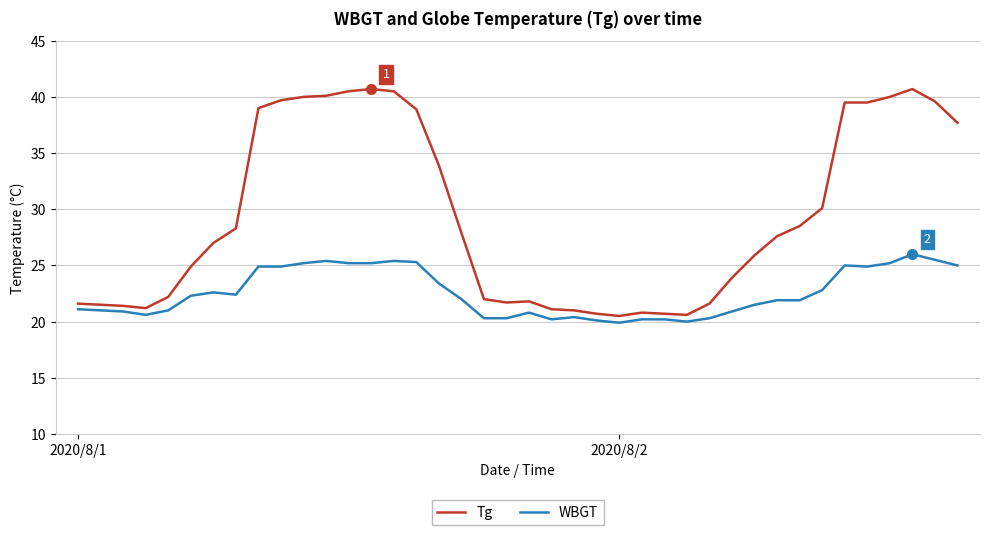

What is the difference between the maximum and minimum values in the WBGT series?

6.1